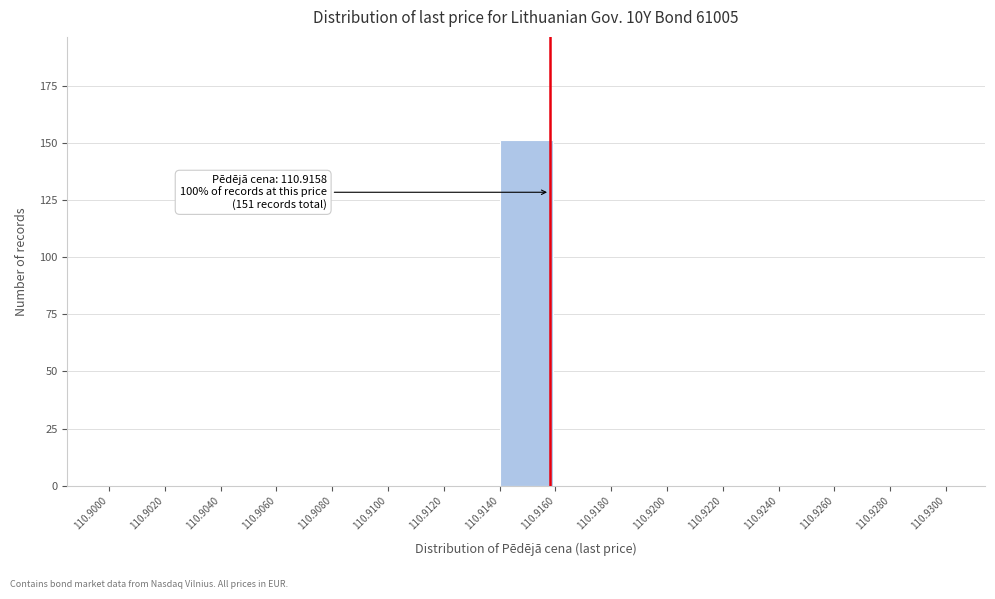

Over which range of the x-axis is the bar tallest?

110.9140 to 110.9160